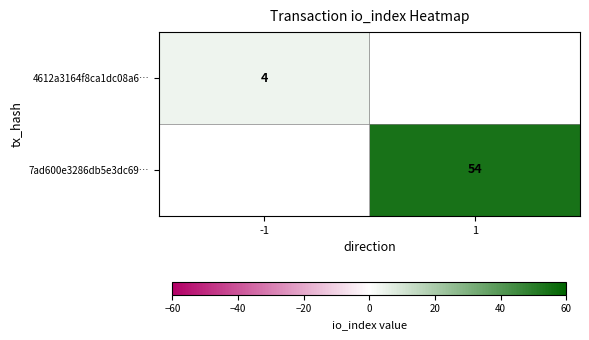

The value of 7ad600e3286db5e3dc69… at 1 is 54. True or false?

True